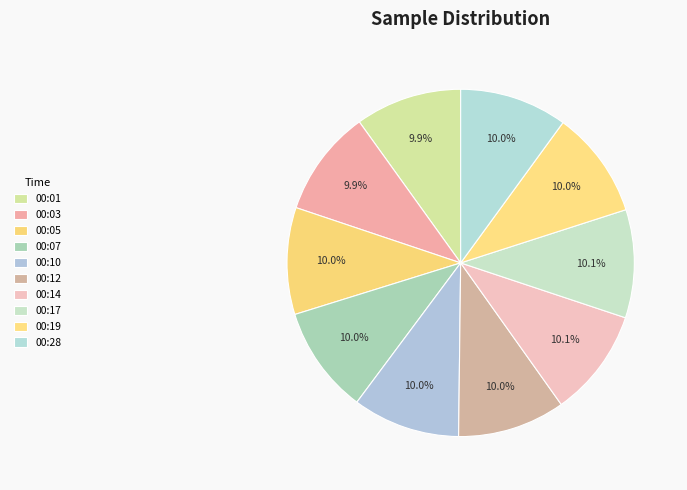

What is the ratio of the value at 00:05 to the value at 00:03?

1.0